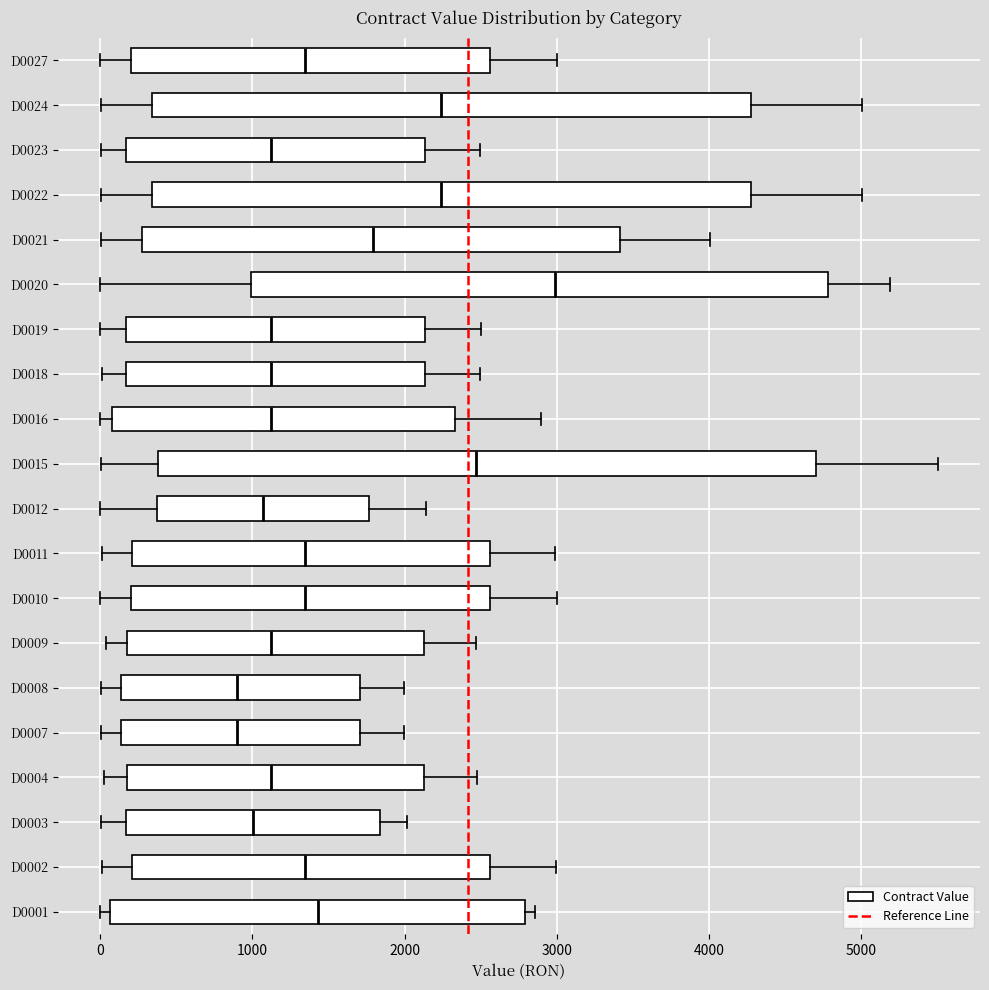

Comparing the boxes themselves (not the whiskers), which one is the widest?

D0015